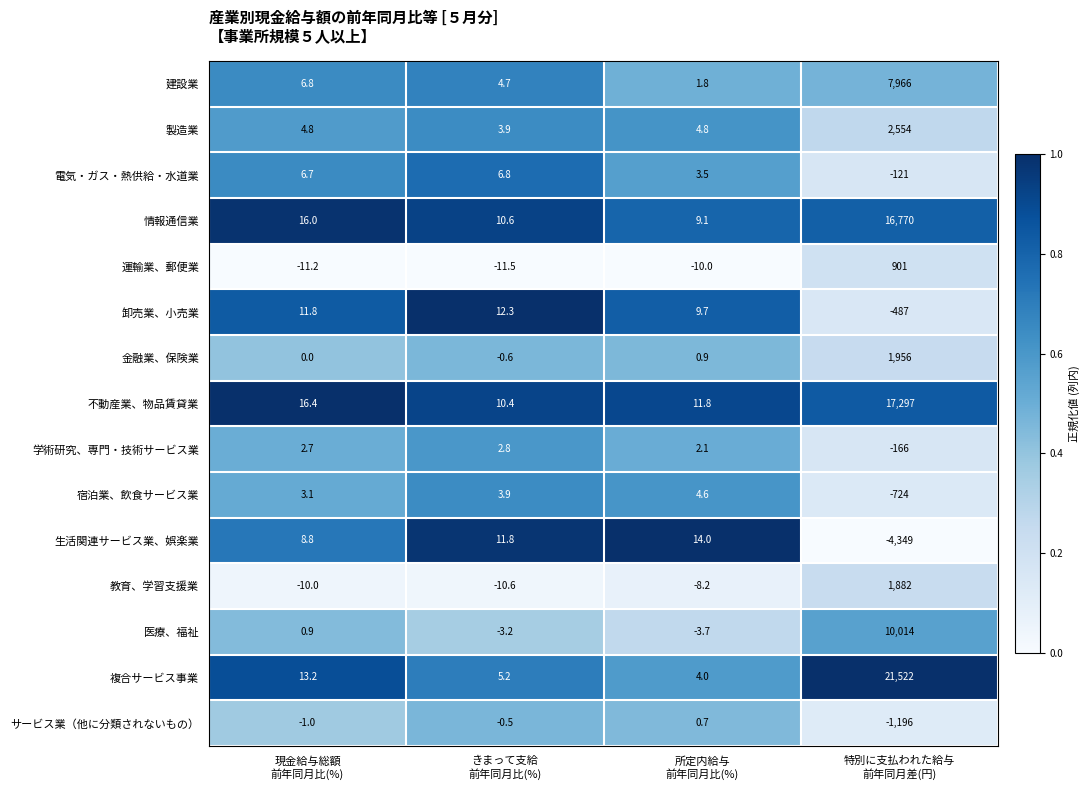

Which series has the largest range (max minus min)?

複合サービス事業